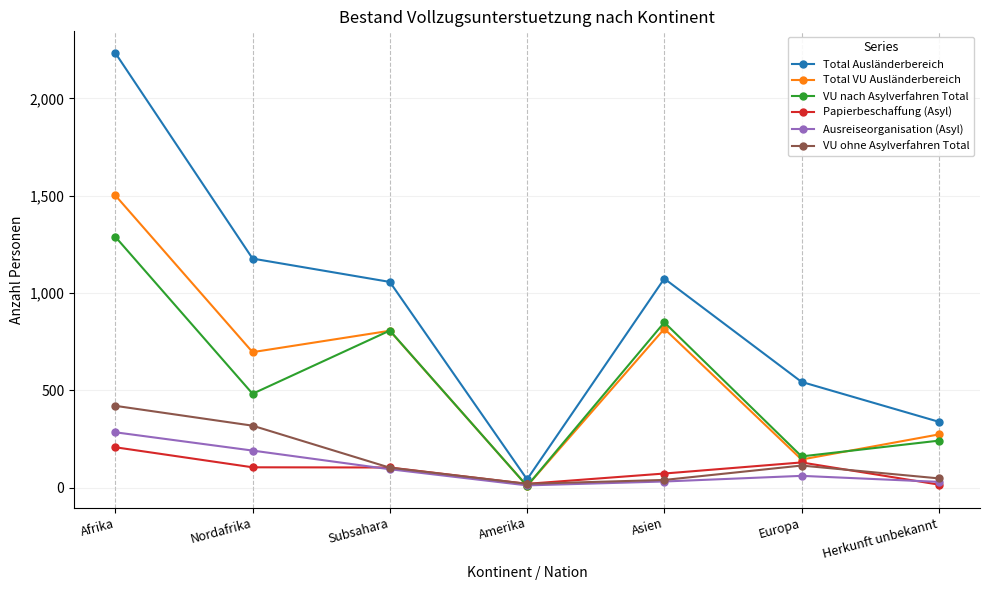

How many data points in VU ohne Asylverfahren Total are less than 102?

3